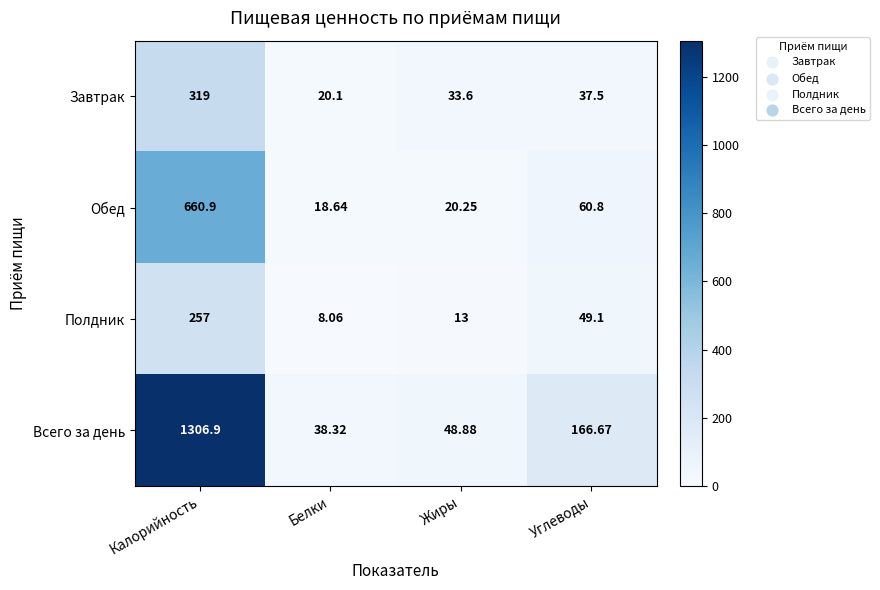

Which category has the highest value across all series?

Калорийность